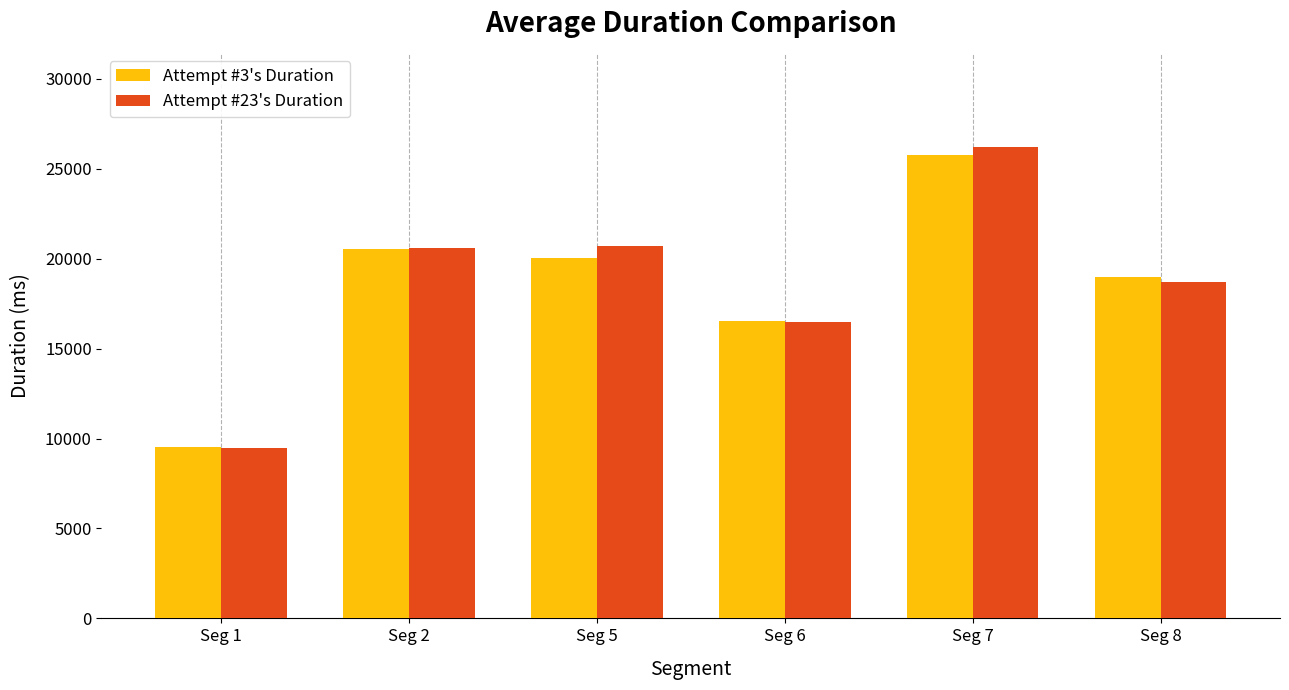

Reading left to right, transcribe all the data shown in this chart.

Attempt #3's Duration: 9545	20541	20044	16513	25752	18968
Attempt #23's Duration: 9479	20585	20712	16463	26205	18685